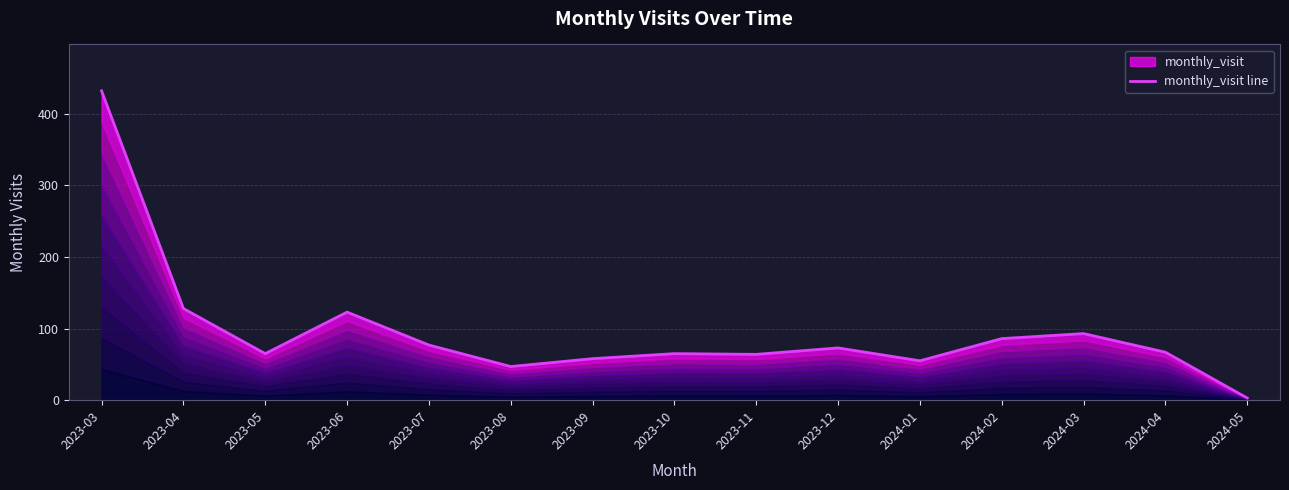

How many data points are above 67?

7